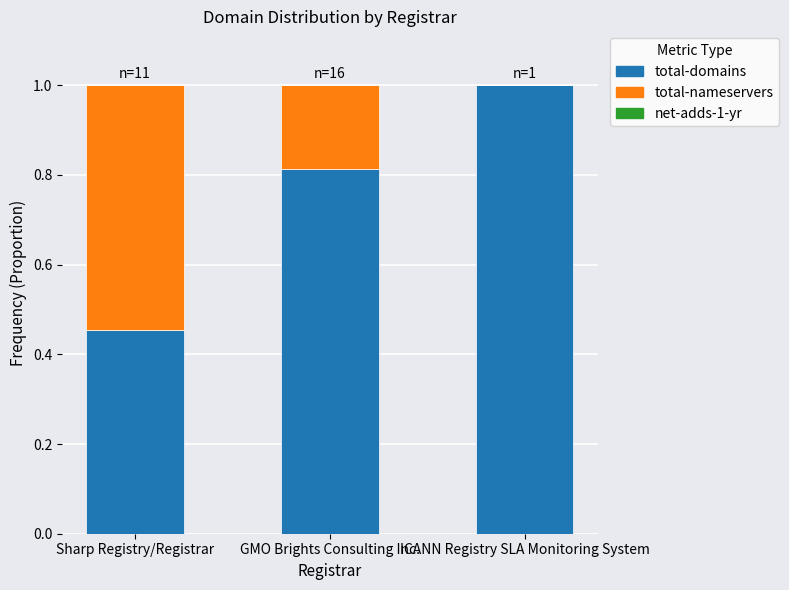

What is the total value across all series at Sharp Registry/Registrar?

1.0